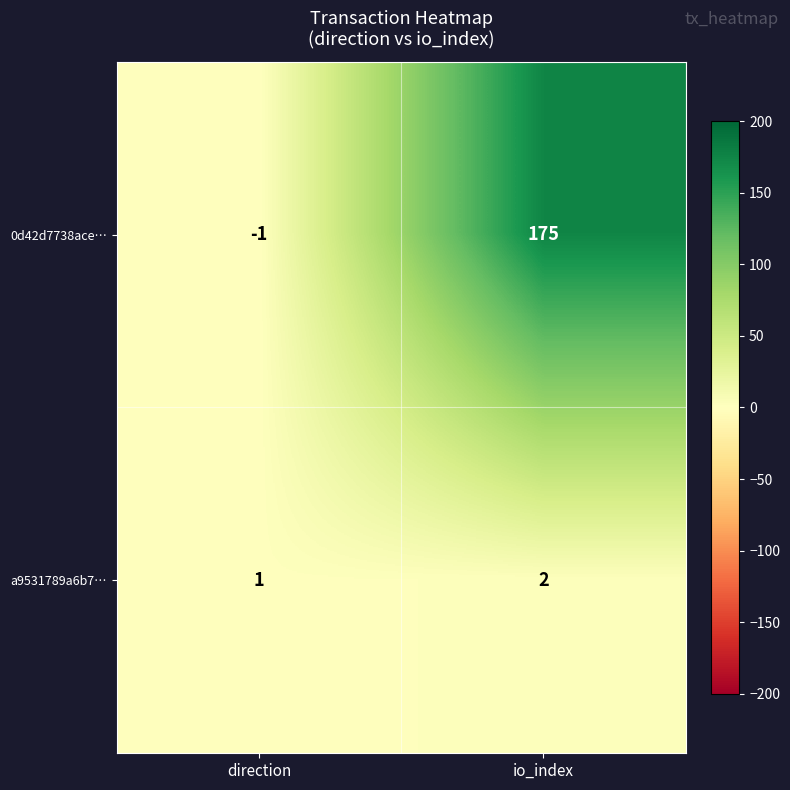

At which label is 0d42d7738ace… closest to 87?

direction